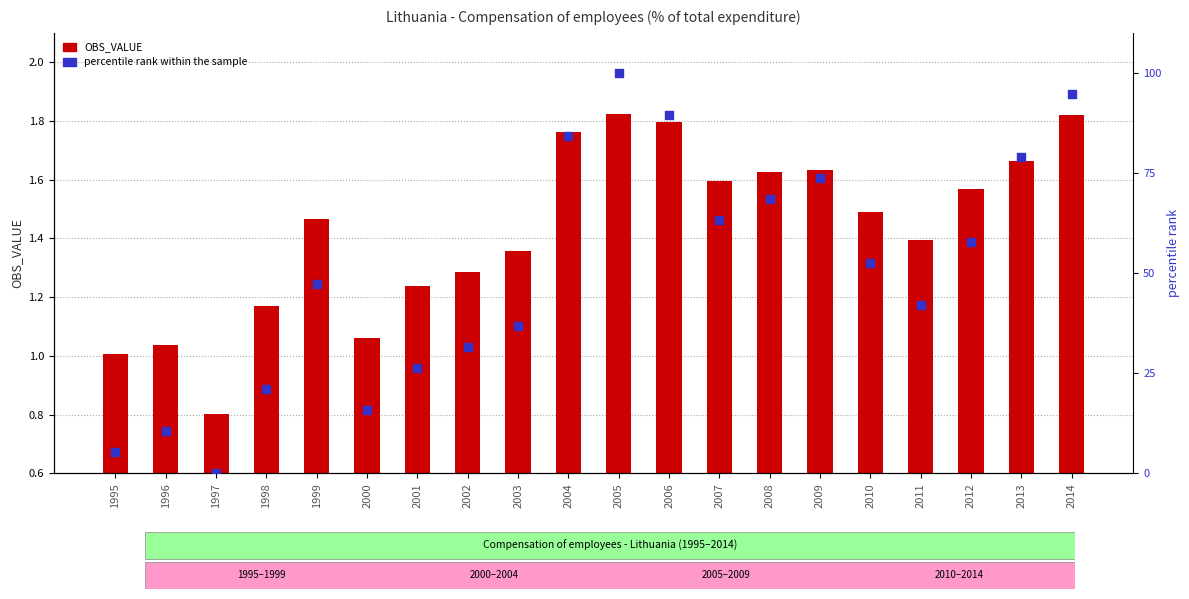

Which series has the largest total across all categories?

percentile rank within the sample